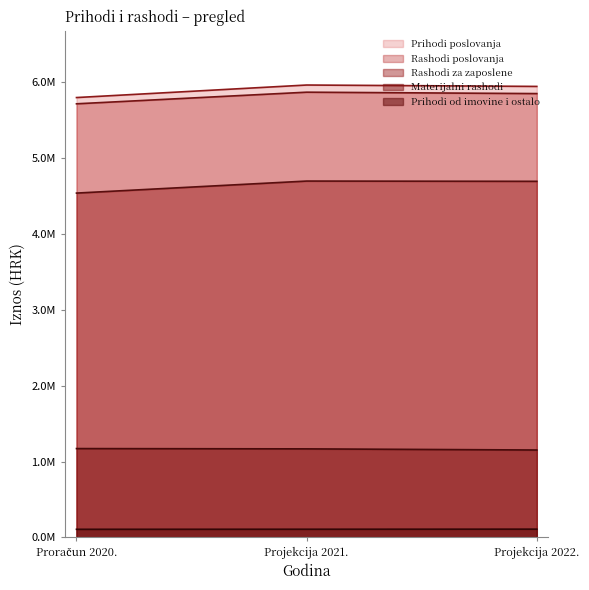

What are all the series names shown in the legend?

Prihodi poslovanja, Rashodi poslovanja, Rashodi za zaposlene, Materijalni rashodi, Prihodi od imovine i ostalo